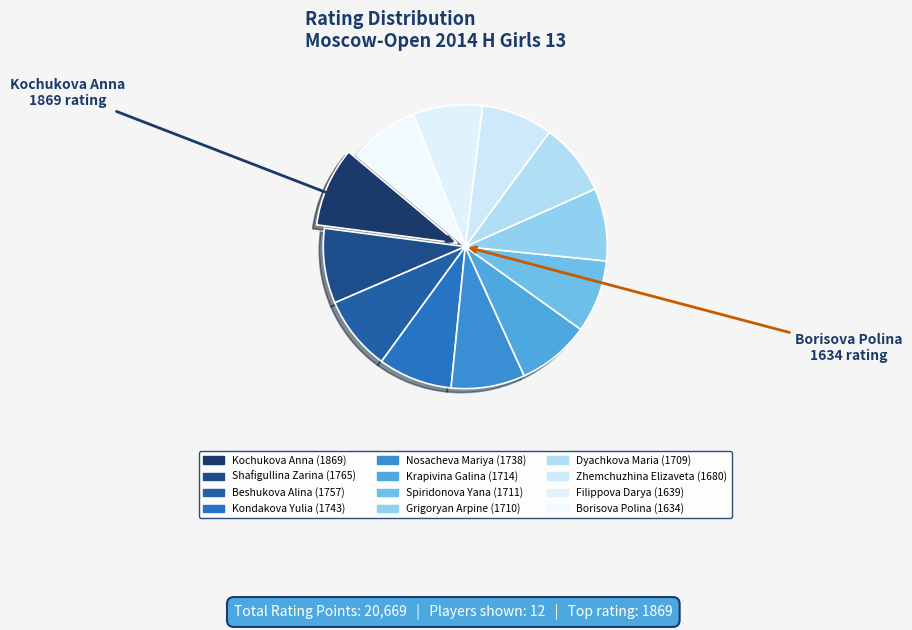

To the nearest percent, what percentage of the pie is Shafigullina Zarina?

9%